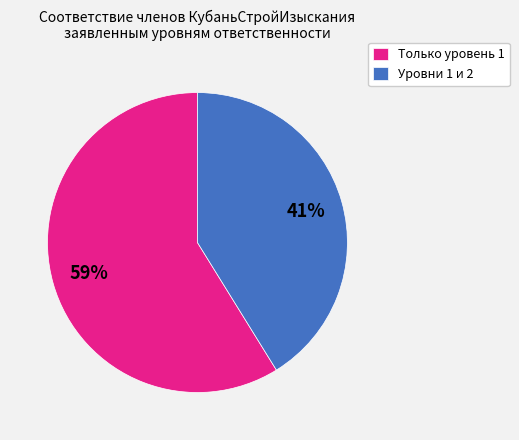

Rank the categories by value from lowest to highest.

Уровни 1 и 2, Только уровень 1